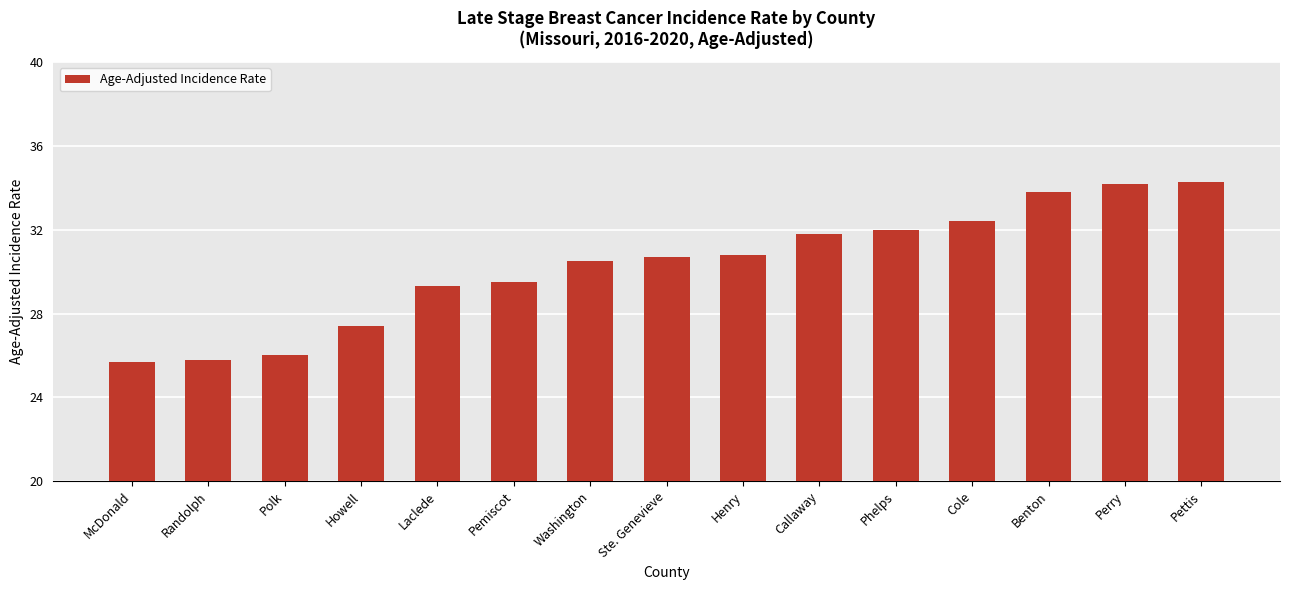

Reading left to right, what are all the values shown in this chart?

25.7	25.8	26.0	27.4	29.3	29.5	30.5	30.7	30.8	31.8	32.0	32.4	33.8	34.2	34.3